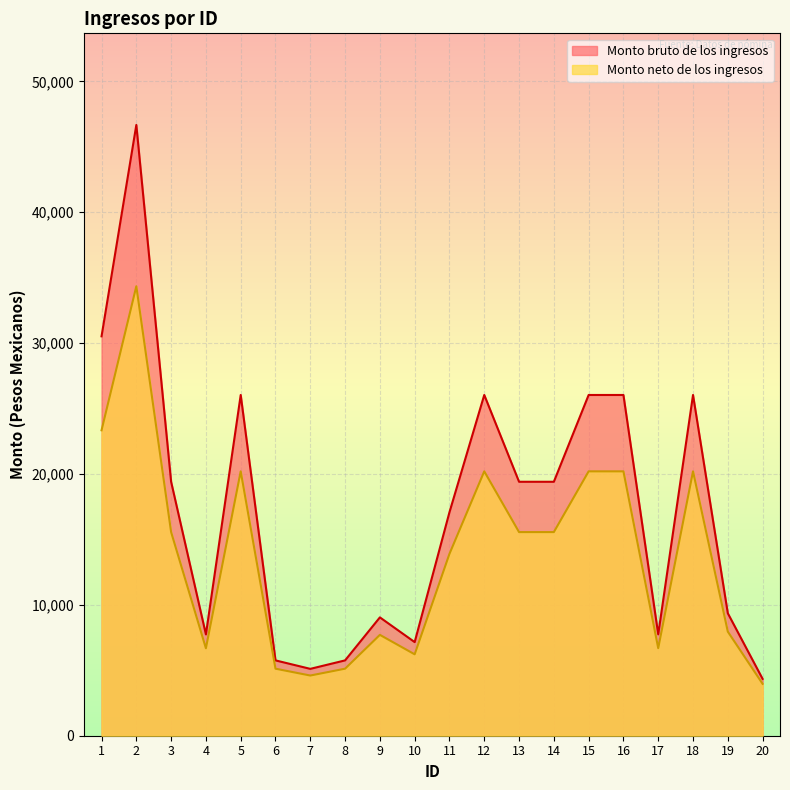

How many interior local peaks does the Monto bruto de los ingresos series have?

5